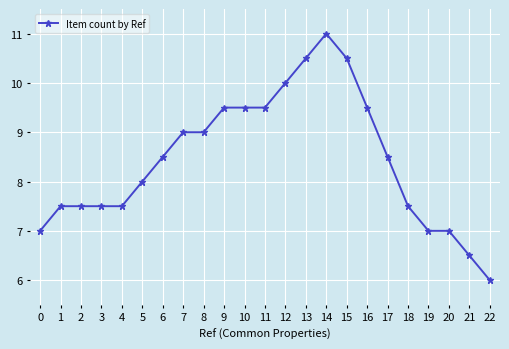

What is the value of the 22nd point from the left?

6.5